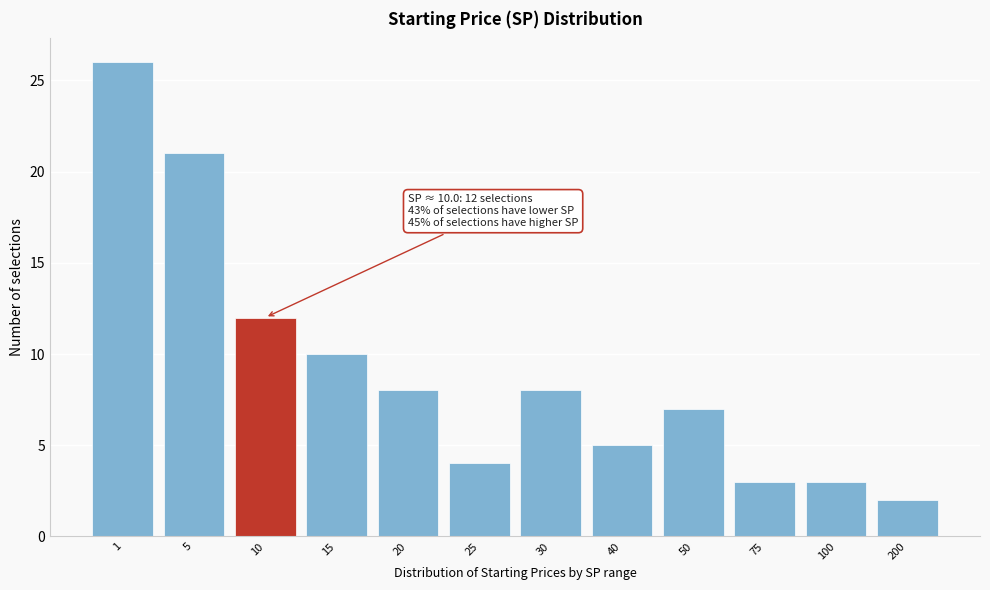

Reading right to left, what are all the values shown in this chart?

200=2	100=3	75=3	50=7	40=5	30=8	25=4	20=8	15=10	10=12	5=21	1=26